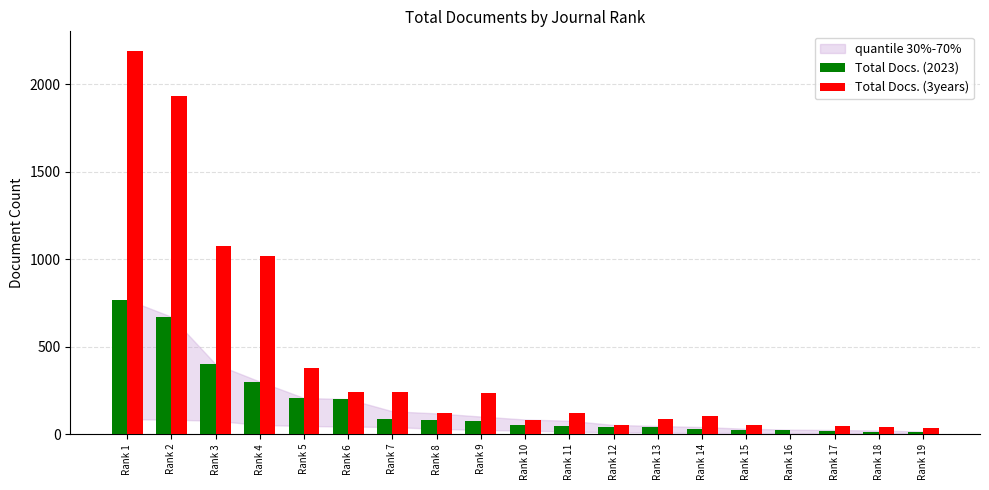

Which series has the largest total across all categories?

Total Docs. (3years)